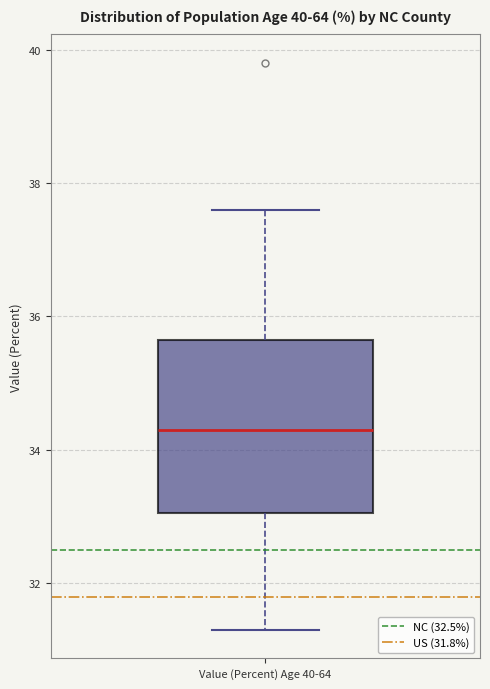

Transcribe this box plot: give where the median line is, the range the box spans, and where the two whiskers end, as read against the y-axis. The values are not printed on the chart, so give them approximately, as read against the axis.

median 34.4, box 33.0 to 35.6, whiskers 31.4 to 37.6